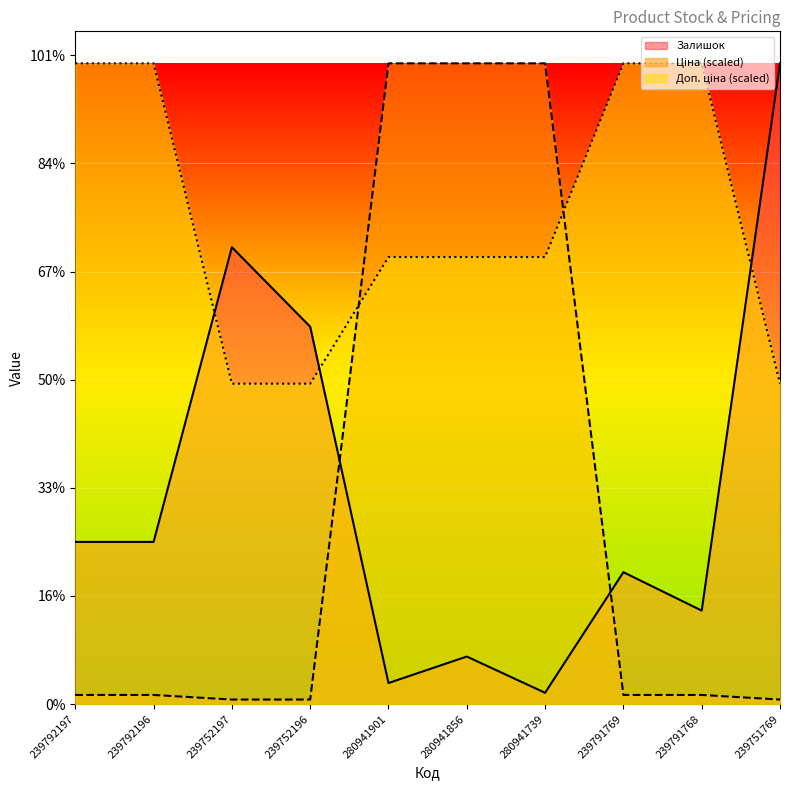

At which label does Залишок first exceed 300?

239752197